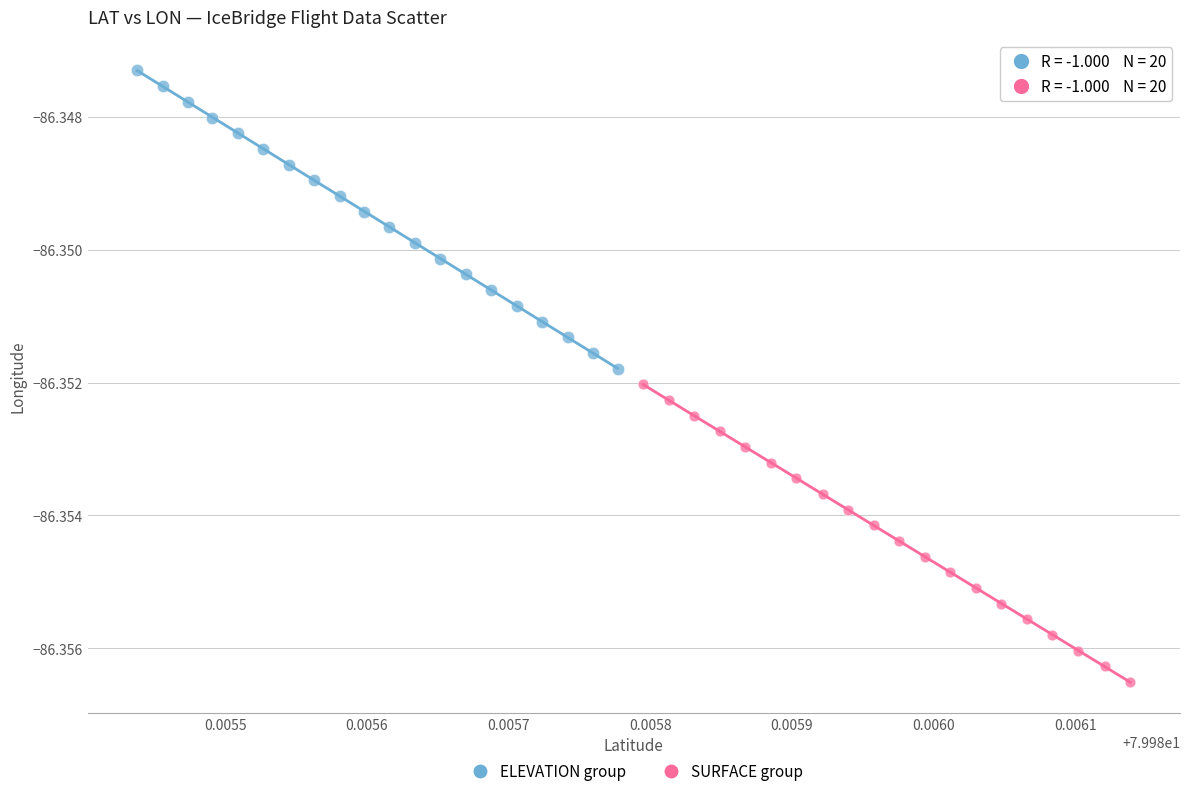

Which series contains the lowest Y value?

SURFACE group